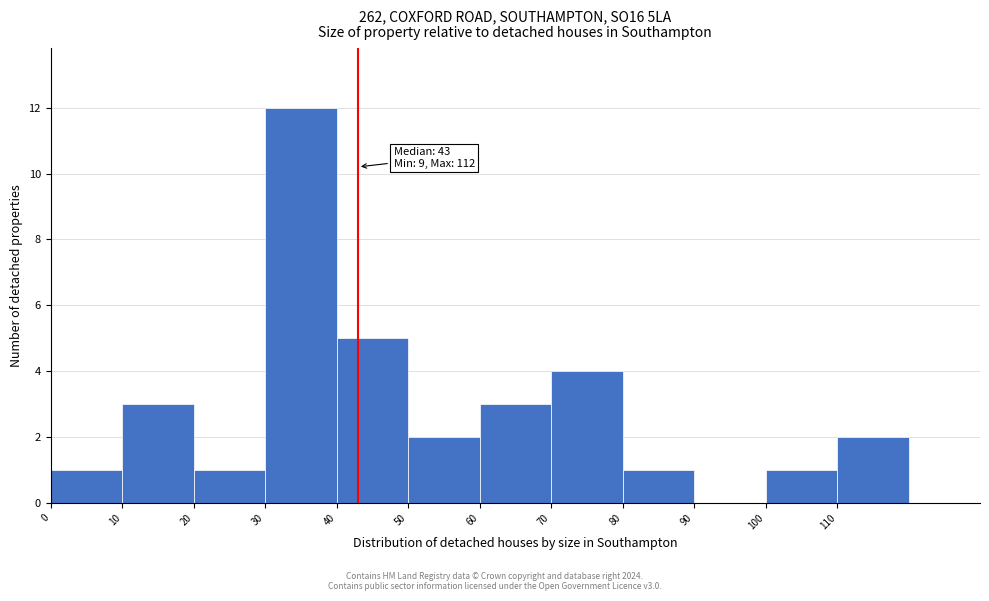

Over which range of the x-axis is the bar tallest?

30 to 40